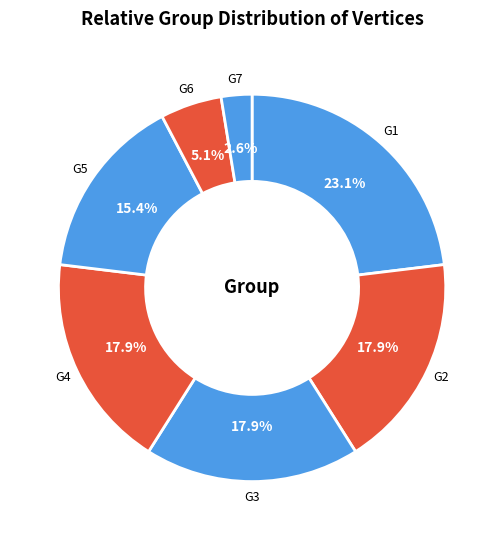

What is the smallest slice in the pie chart?

G7